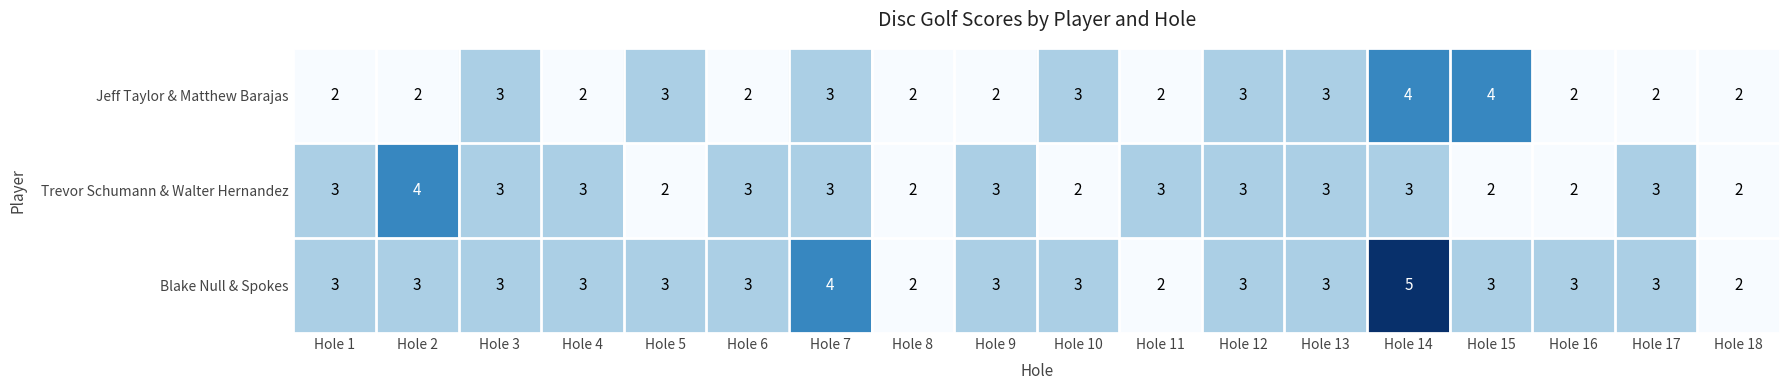

What is the average value of the Trevor Schumann & Walter Hernandez series?

3